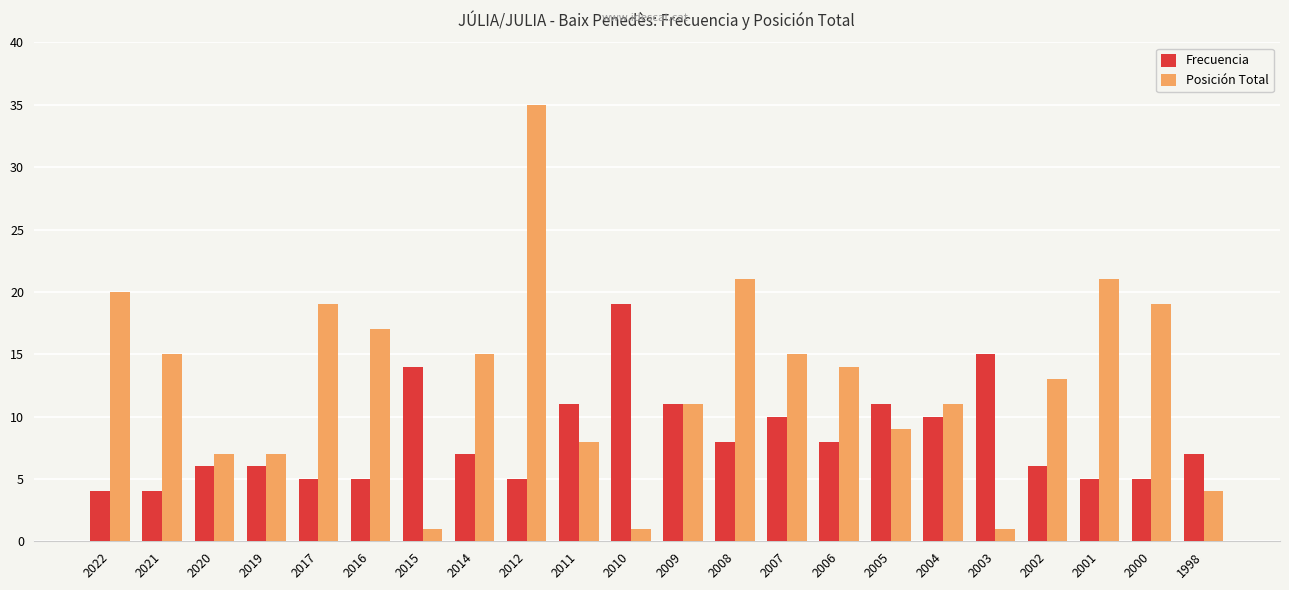

Are the bars horizontal?

No